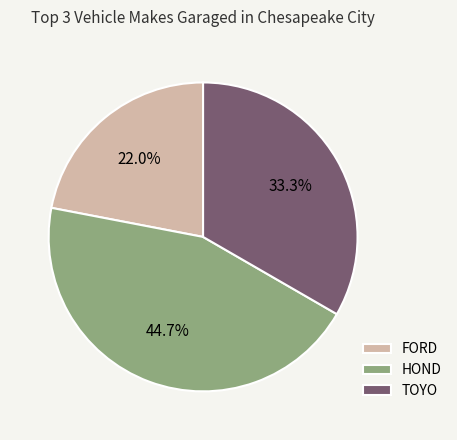

What percentage is the FORD slice, to the nearest percent?

22%